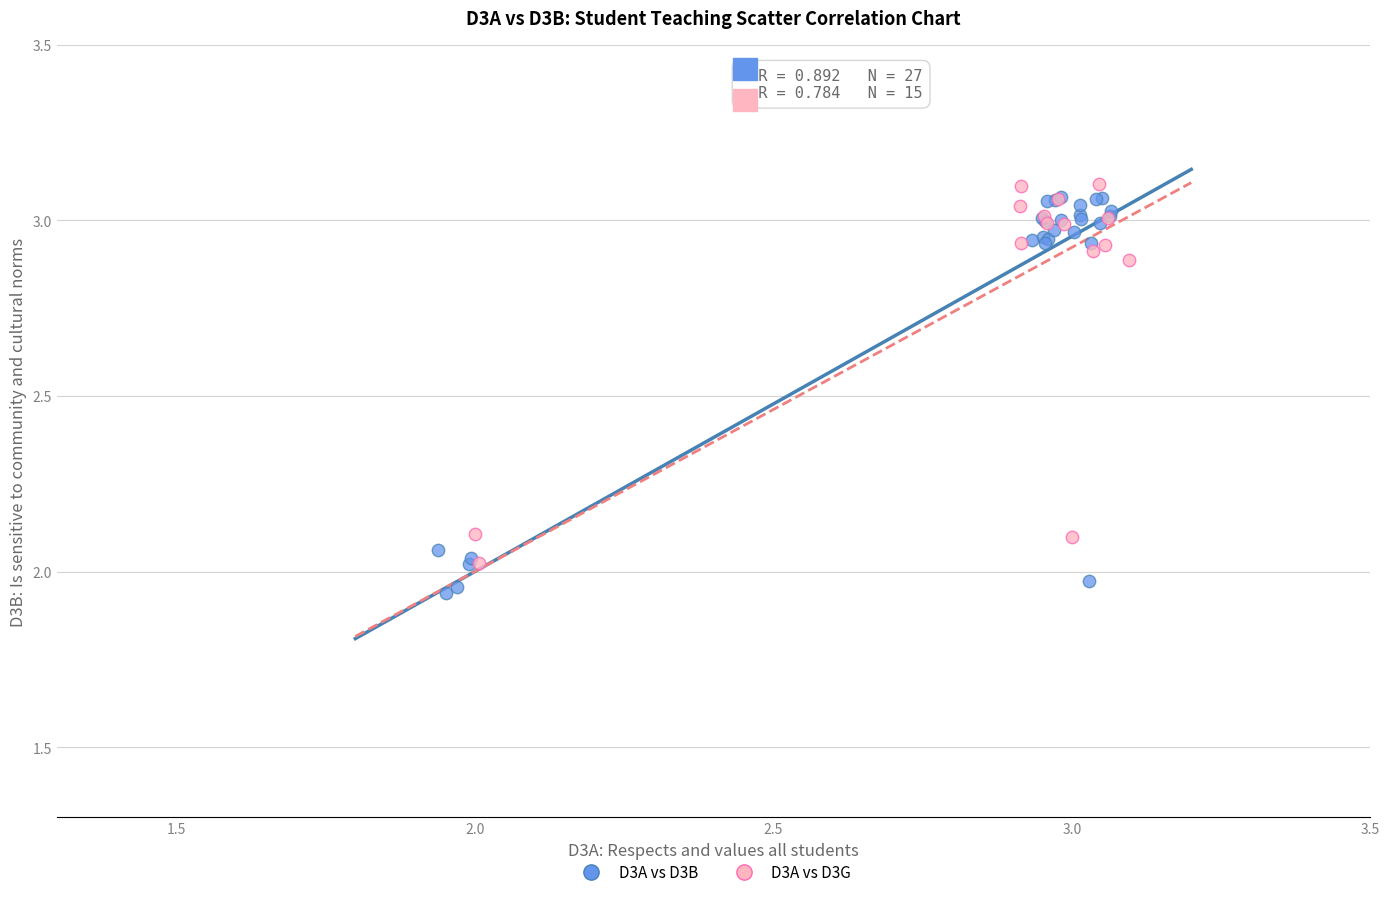

Which series has the widest spread of Y values?

D3A vs D3B